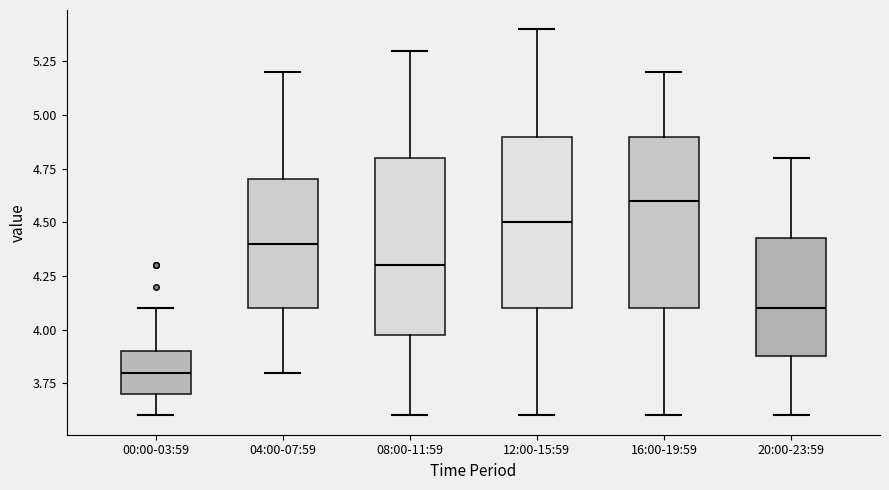

Reading left to right, transcribe this box plot: for each box, give where its median line is, the range the box spans, and where its two whiskers end, as read against the y-axis. The values are not printed on the chart, so give them approximately, as read against the axis.

00:00-03:59: median 3.80, box 3.70 to 3.90, whiskers 3.60 to 4.10
04:00-07:59: median 4.40, box 4.10 to 4.70, whiskers 3.80 to 5.20
08:00-11:59: median 4.30, box 4.00 to 4.80, whiskers 3.60 to 5.30
12:00-15:59: median 4.50, box 4.10 to 4.90, whiskers 3.60 to 5.40
16:00-19:59: median 4.60, box 4.10 to 4.90, whiskers 3.60 to 5.20
20:00-23:59: median 4.10, box 3.90 to 4.45, whiskers 3.60 to 4.80